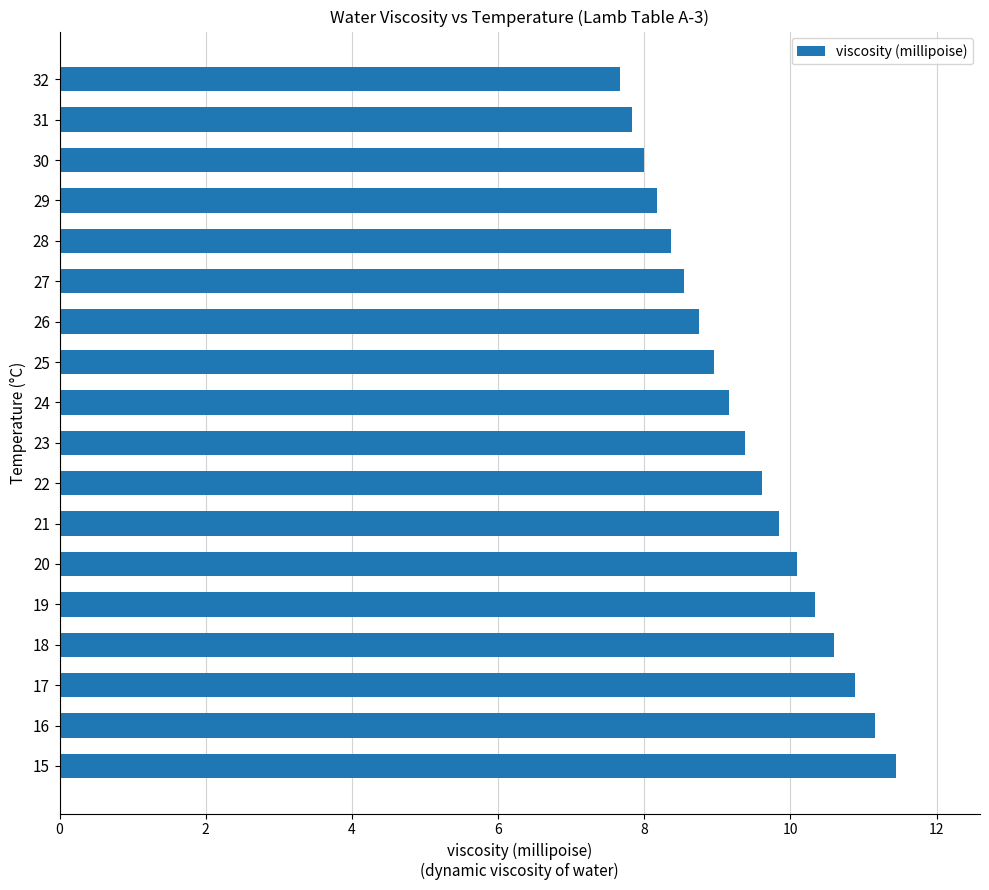

Is it true that the value at 24 is 5.4?

False